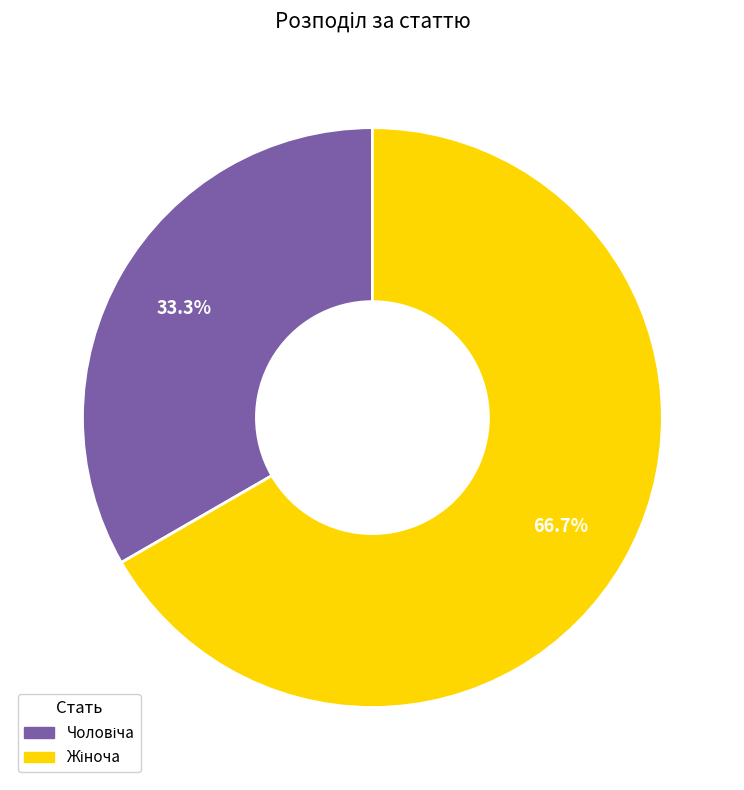

Does any single category account for the majority?

Yes